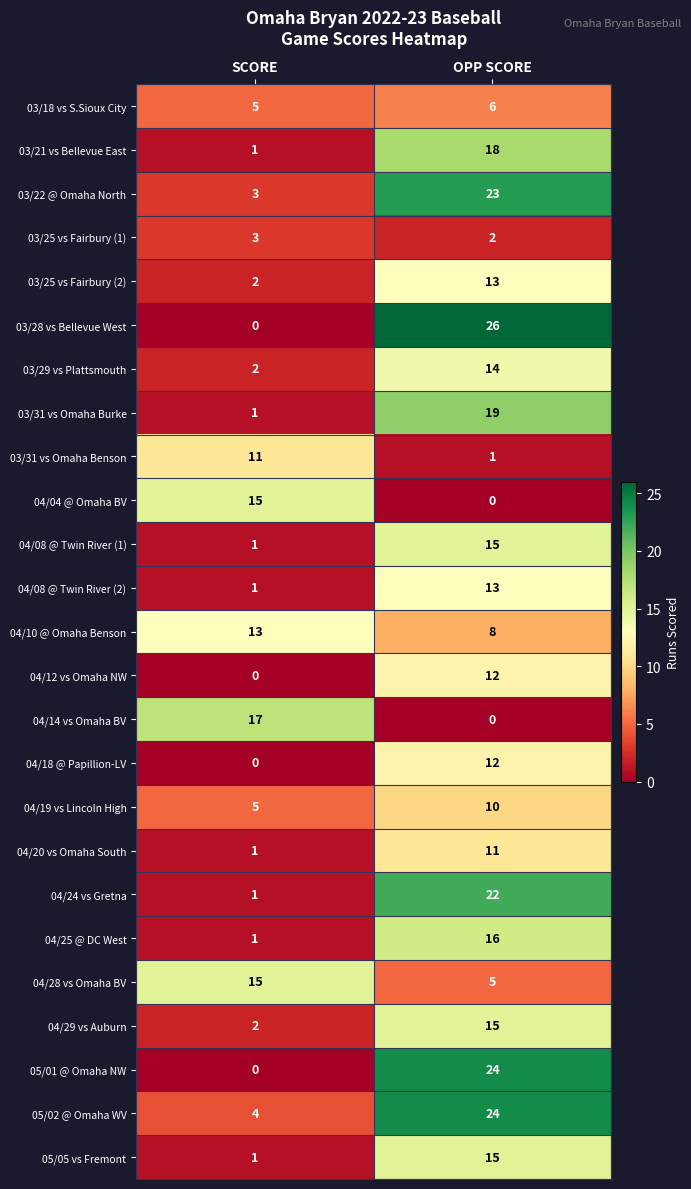

Which series has the widest spread of values?

03/28 vs Bellevue West